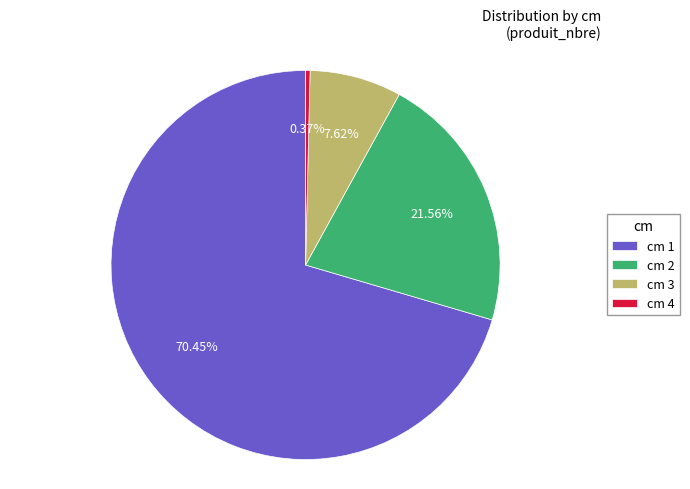

What is the smallest slice in the pie chart?

cm 4